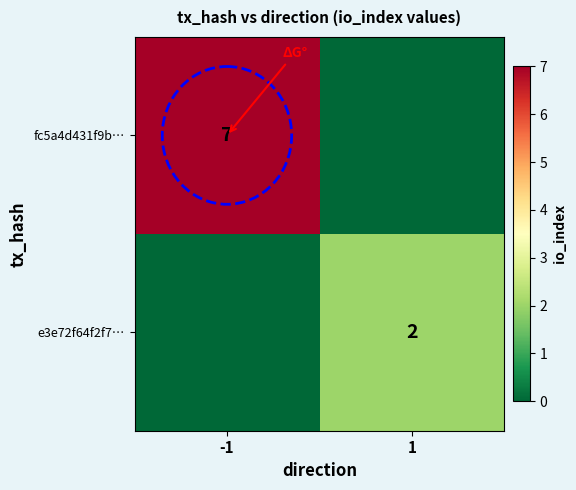

True or false: fc5a4d431f9b… has a value of 7 at -1.

True